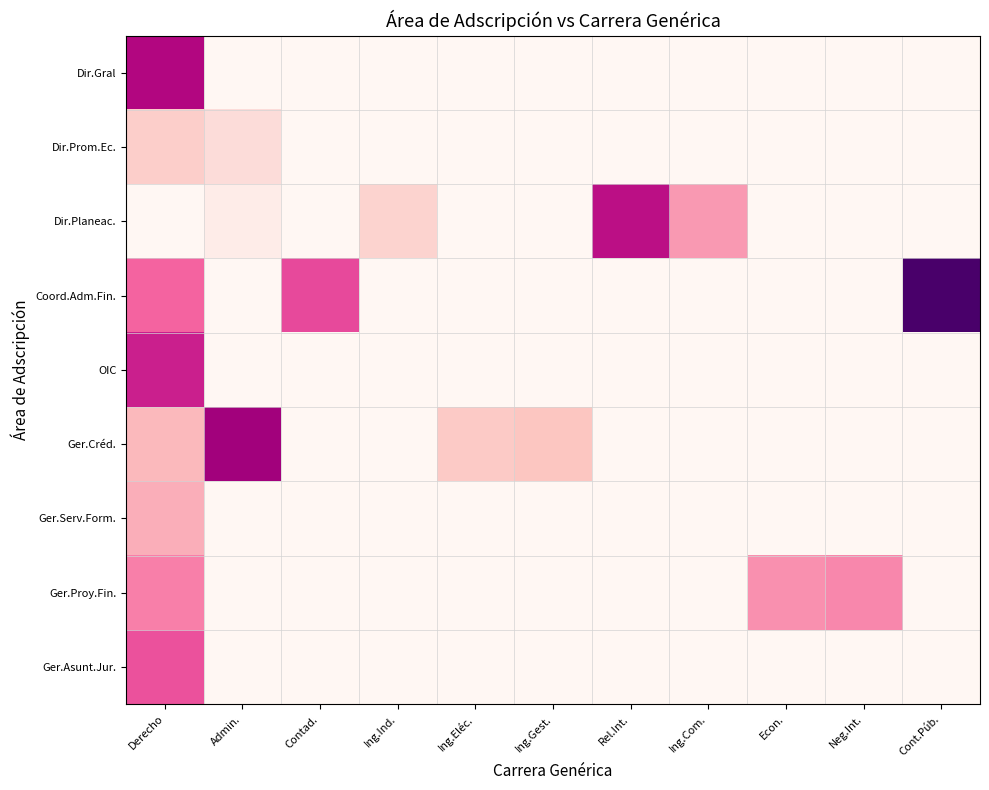

What is the total value across all series at Neg.Int.?

0.4